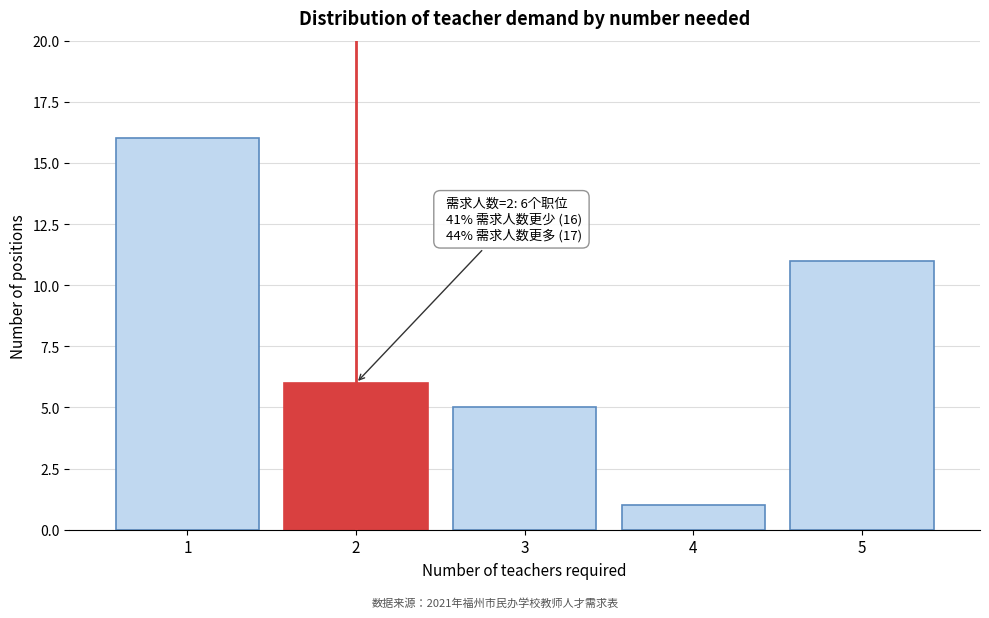

Reading left to right, extract all data points from this chart.

16	6	5	1	11